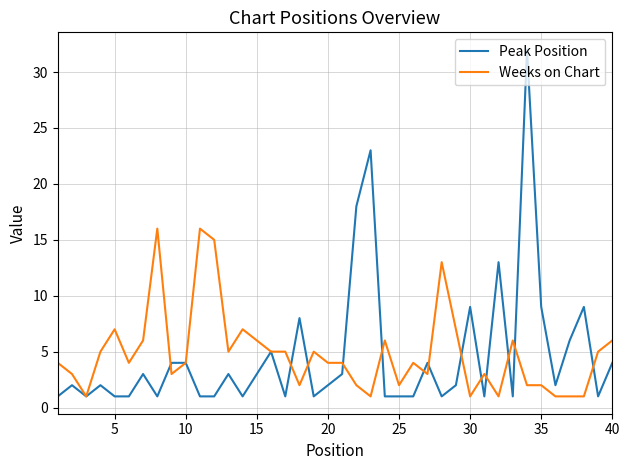

Which series has the largest range (max minus min)?

Peak Position